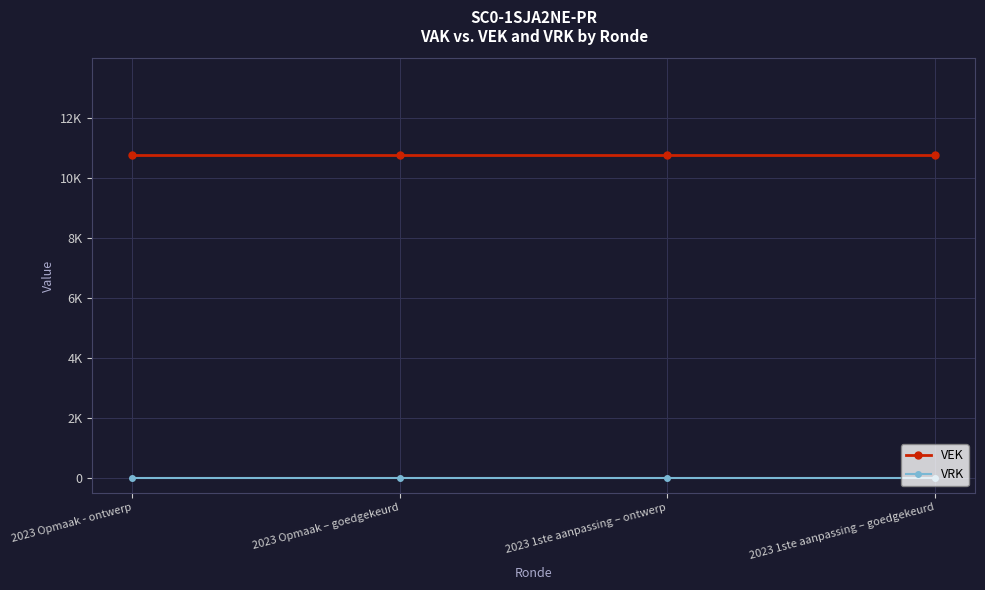

True or false: VRK and VEK cross at least once.

False